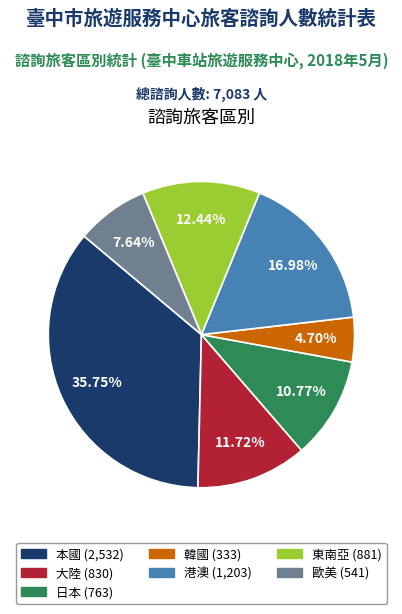

Is there a majority slice in this chart?

No